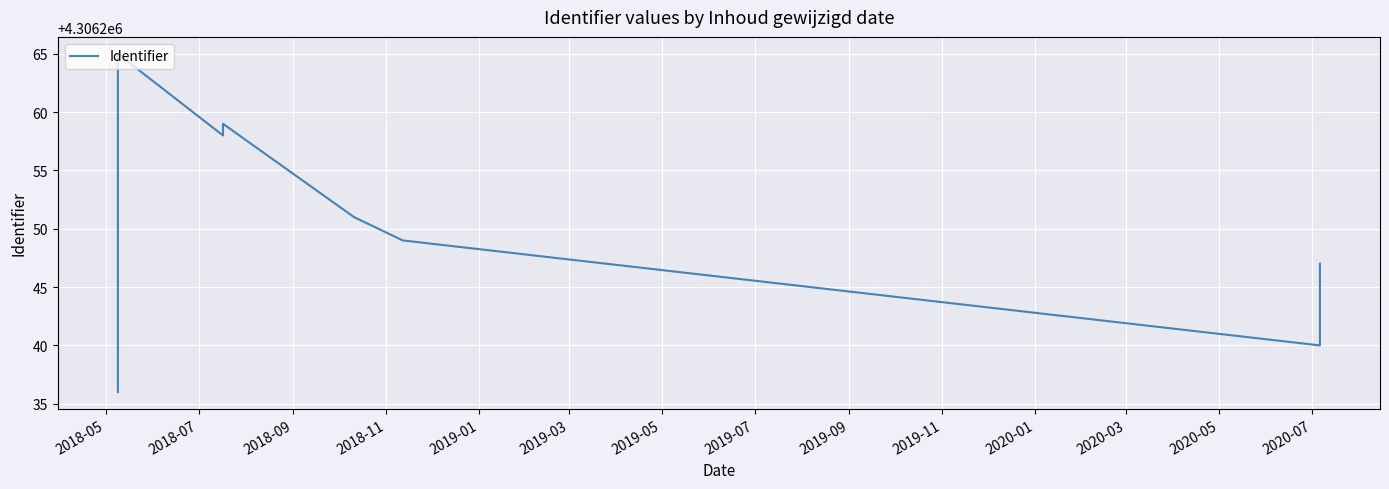

How many points are higher than both their immediate neighbors (excluding endpoints)?

2